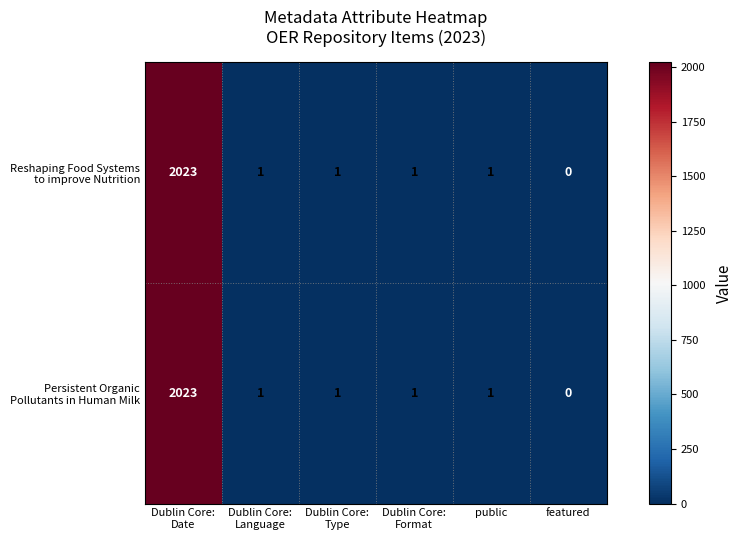

Which category has the lowest value across all series?

featured